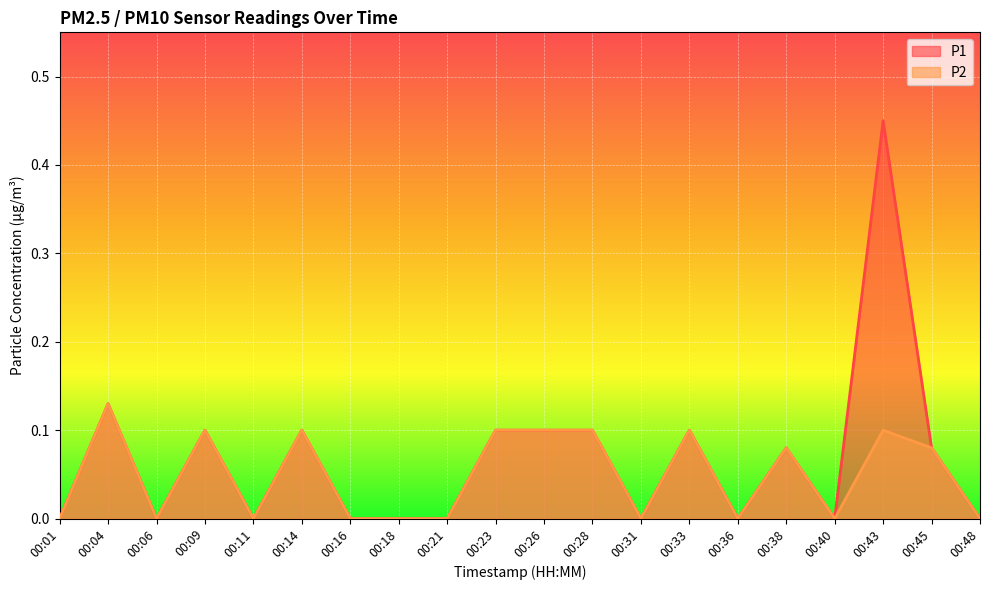

At which category does the chart reach its peak across all series?

00:43